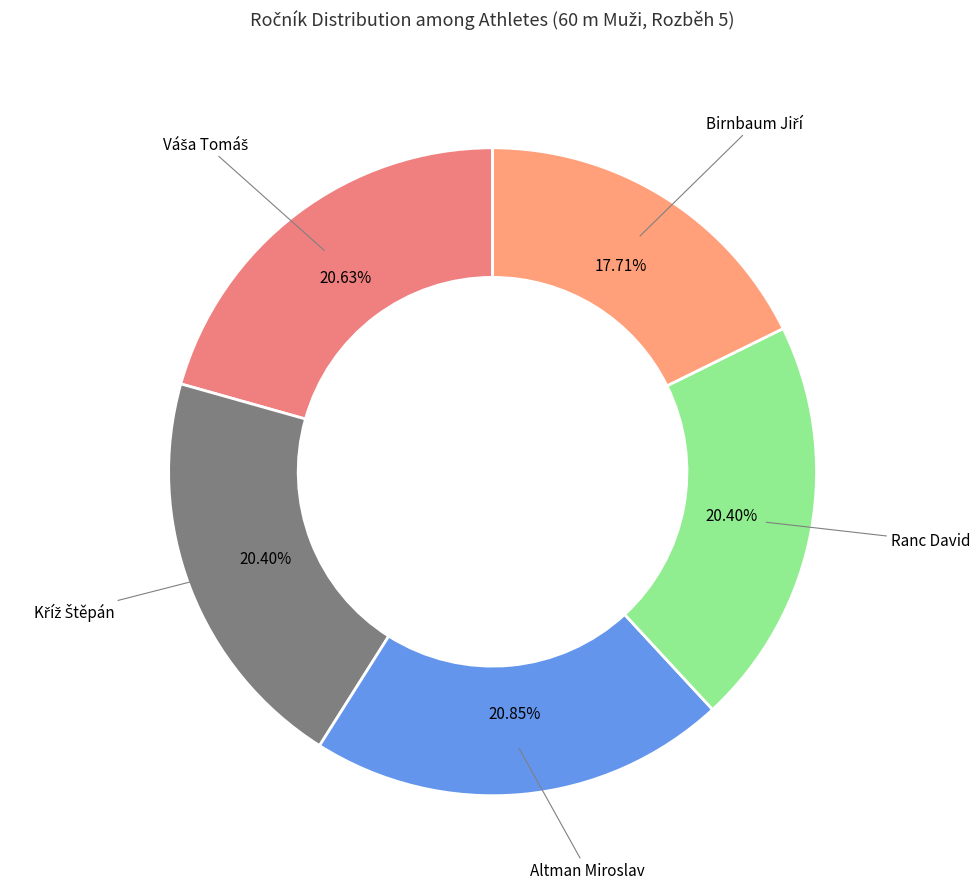

How many segments does this pie chart have?

5